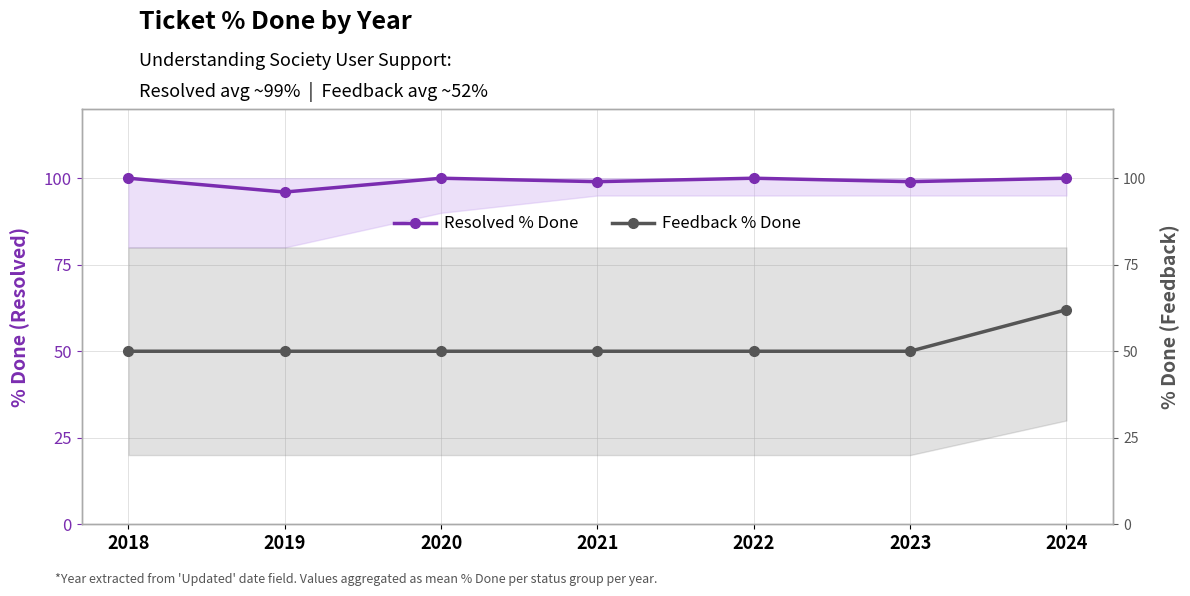

What is the difference between the second highest and minimum values in the Resolved % Done series?

4